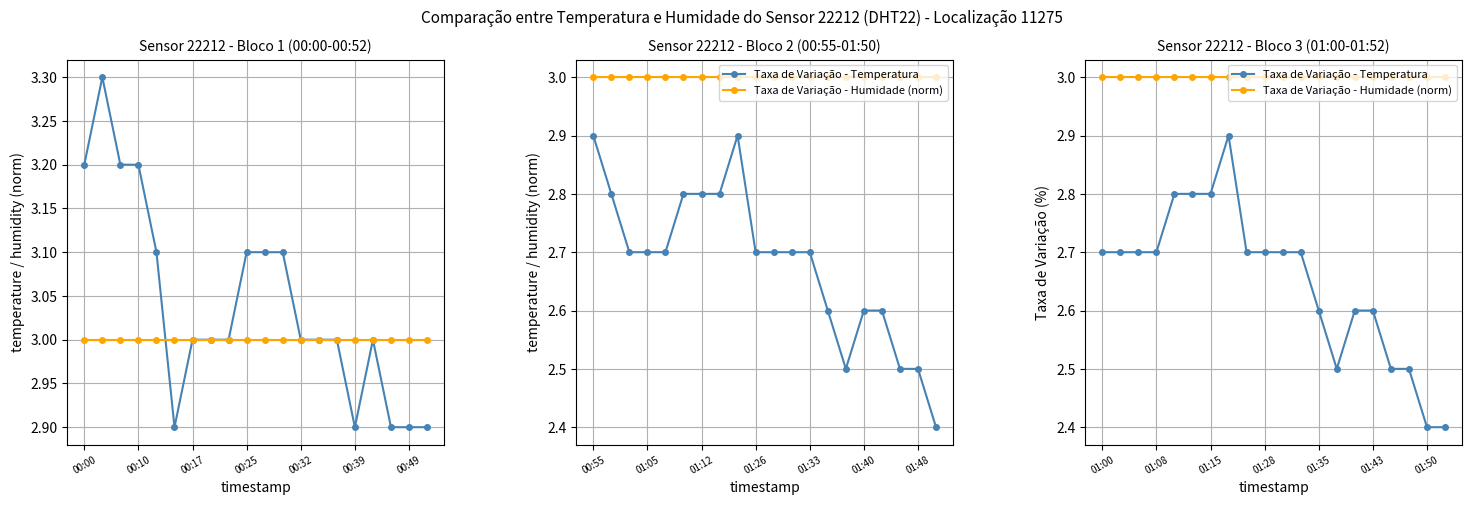

What is the difference between the highest and lowest values at 7?

0.1